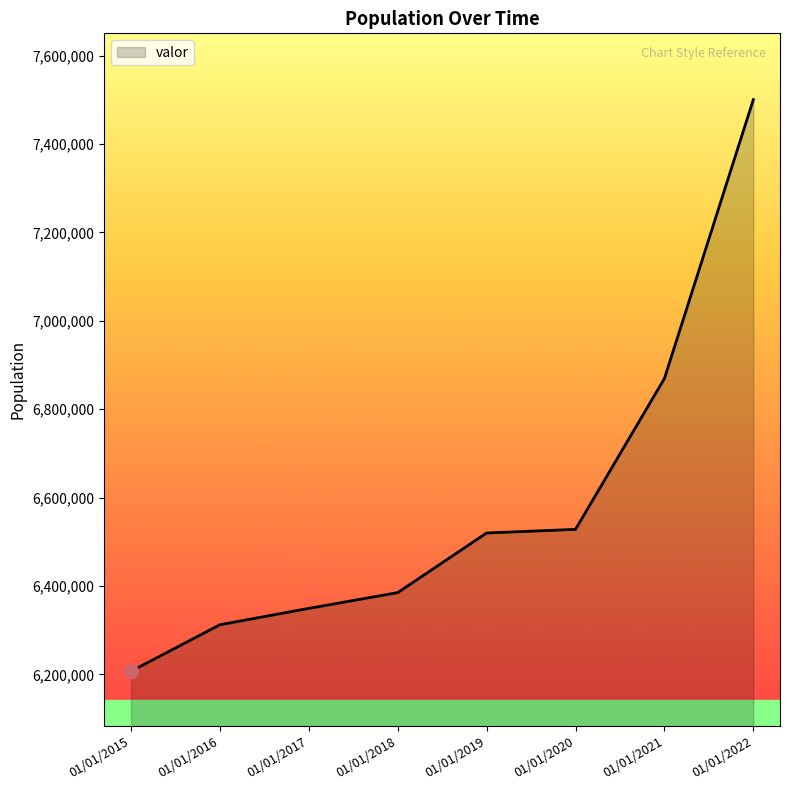

Does the chart have visible grid lines?

No